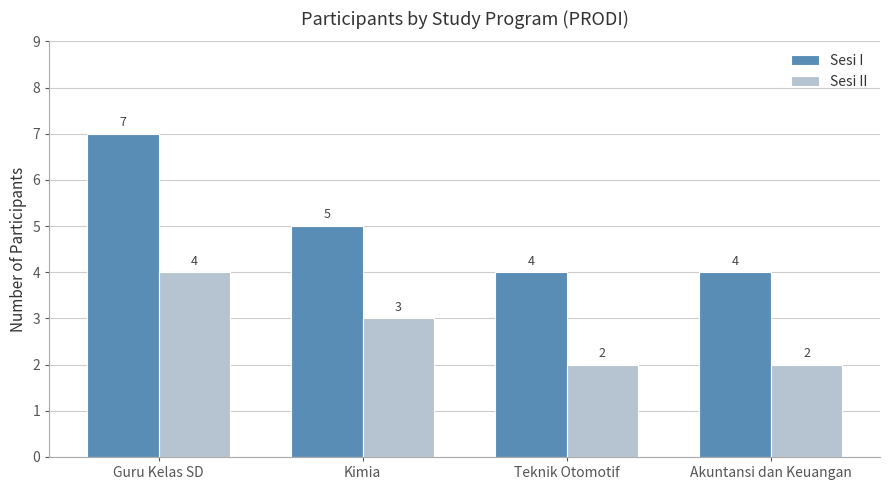

At which category is the sum across all series the highest?

Guru Kelas SD